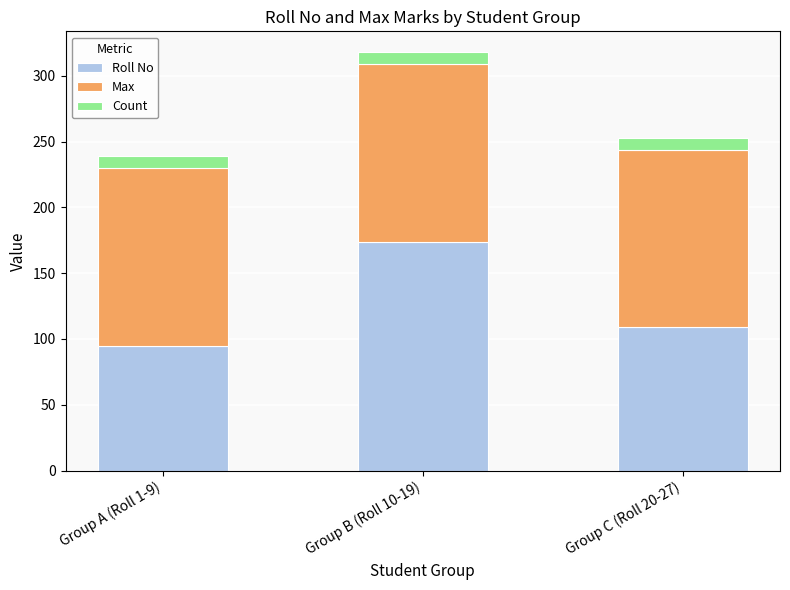

At which category is the sum across all series the highest?

Group B (Roll 10-19)